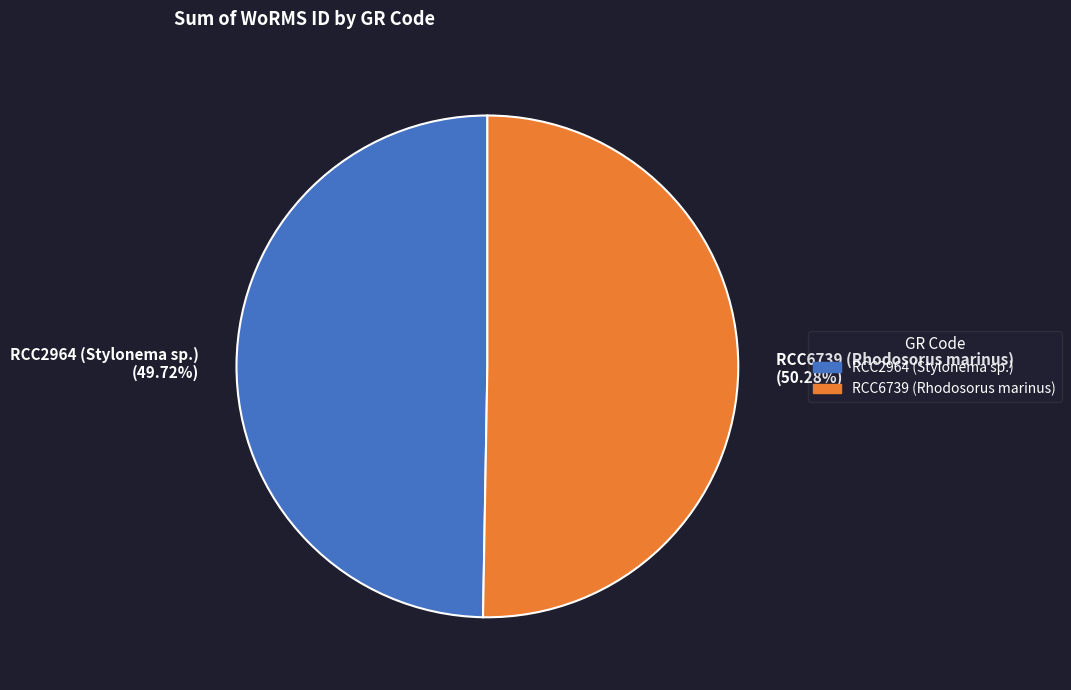

Do RCC6739 (Rhodosorus marinus) and RCC2964 (Stylonema sp.) together represent more than half of the pie?

Yes